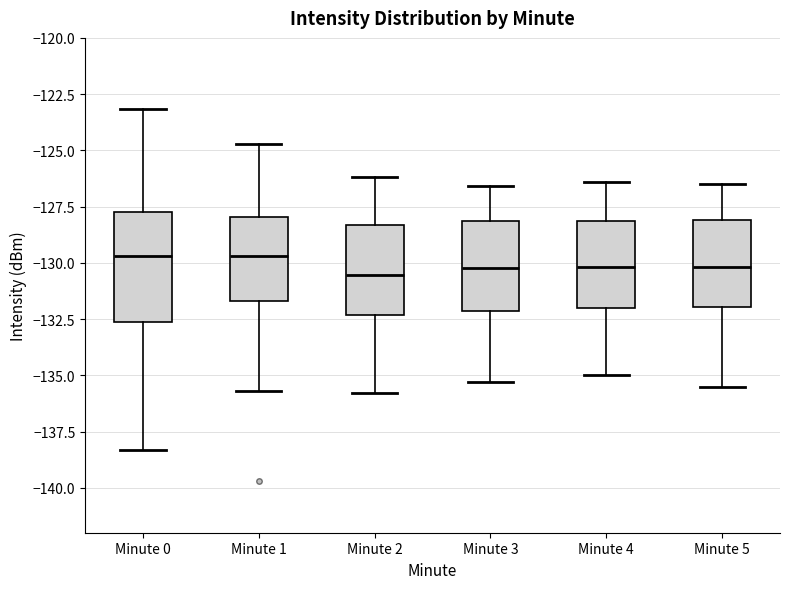

Reading left to right, transcribe this box plot: for each box, give where its median line is, the range the box spans, and where its two whiskers end, as read against the y-axis. The values are not printed on the chart, so give them approximately, as read against the axis.

Minute 0: median -129.5, box -132.5 to -127.5, whiskers -138.5 to -123.0
Minute 1: median -129.5, box -131.5 to -128.0, whiskers -135.5 to -124.5
Minute 2: median -130.5, box -132.5 to -128.5, whiskers -136.0 to -126.0
Minute 3: median -130.0, box -132.0 to -128.0, whiskers -135.5 to -126.5
Minute 4: median -130.0, box -132.0 to -128.0, whiskers -135.0 to -126.5
Minute 5: median -130.0, box -132.0 to -128.0, whiskers -135.5 to -126.5